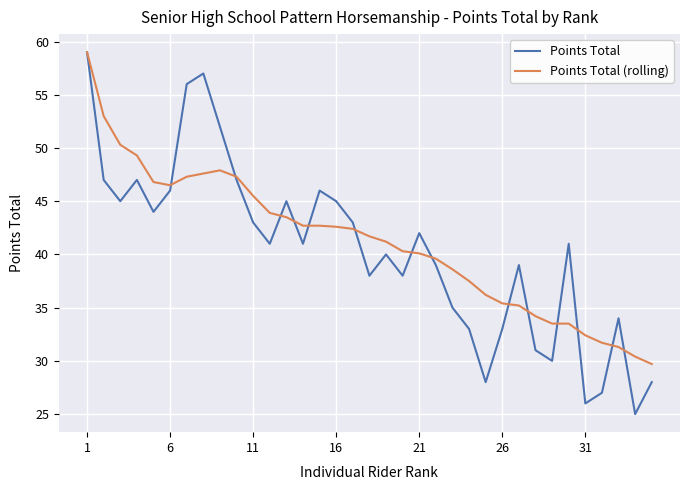

Which series ends up on top after the final intersection of Points Total (rolling) and Points Total?

Points Total (rolling)